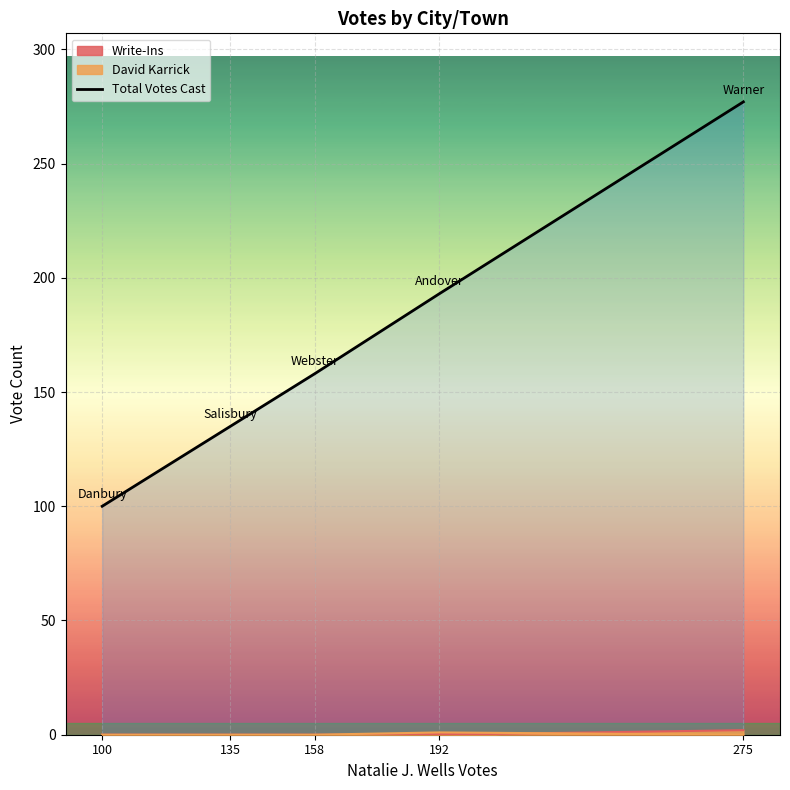

The chart shows a value of 277 at 275. True or false?

True